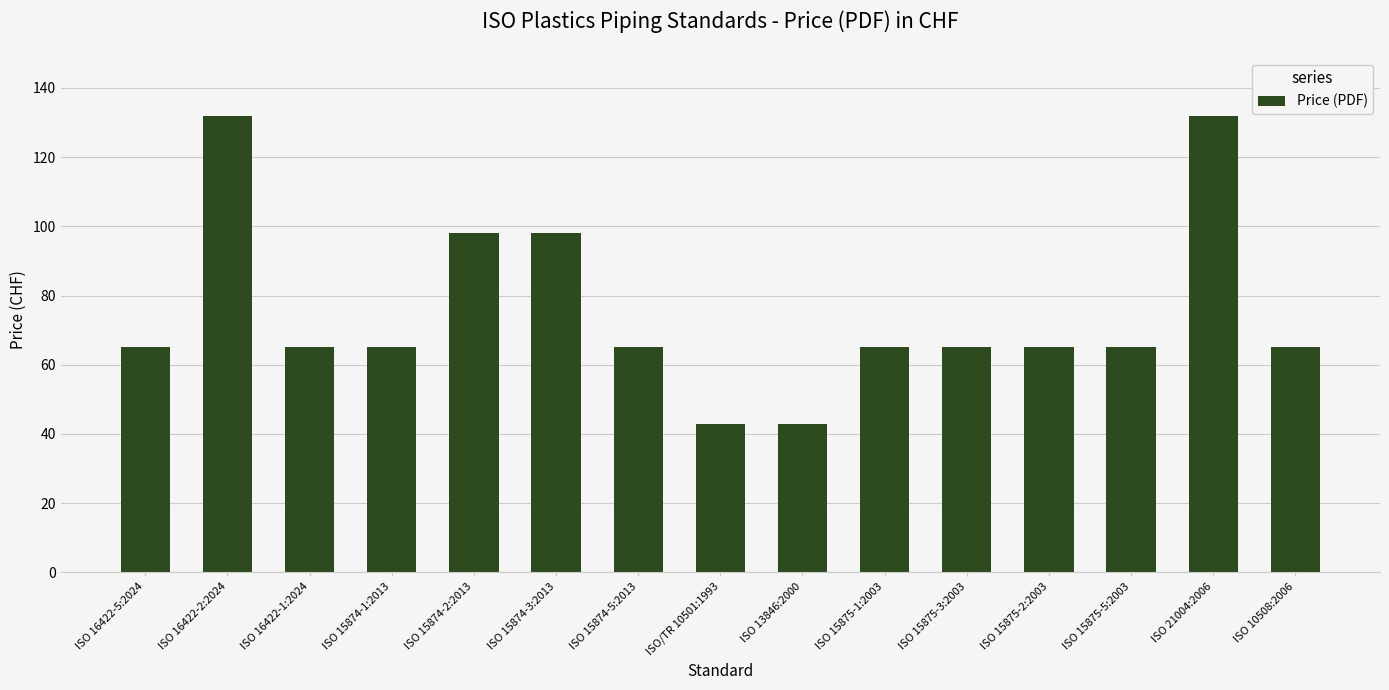

What is the label of the 6th bar from the right?

ISO 15875-1:2003